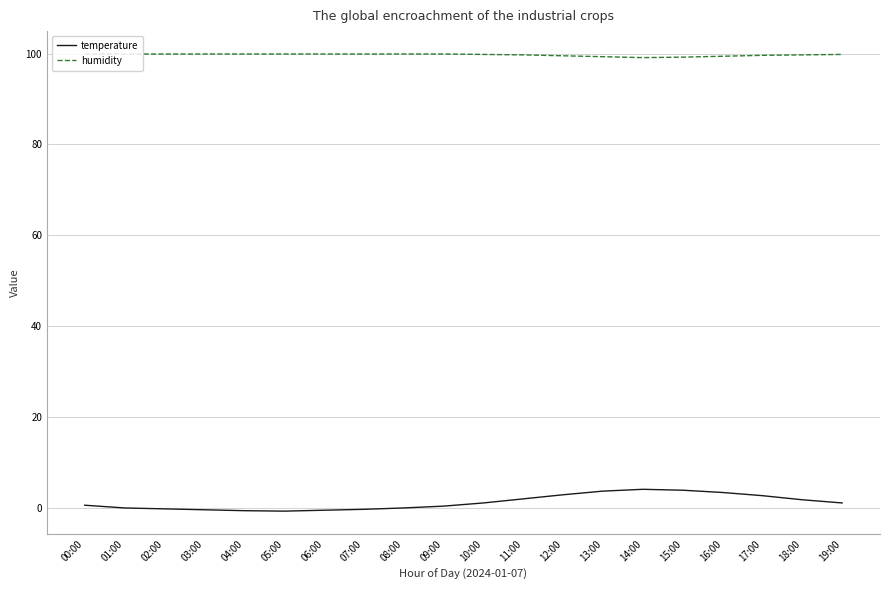

True or false: temperature and humidity intersect in this chart.

False